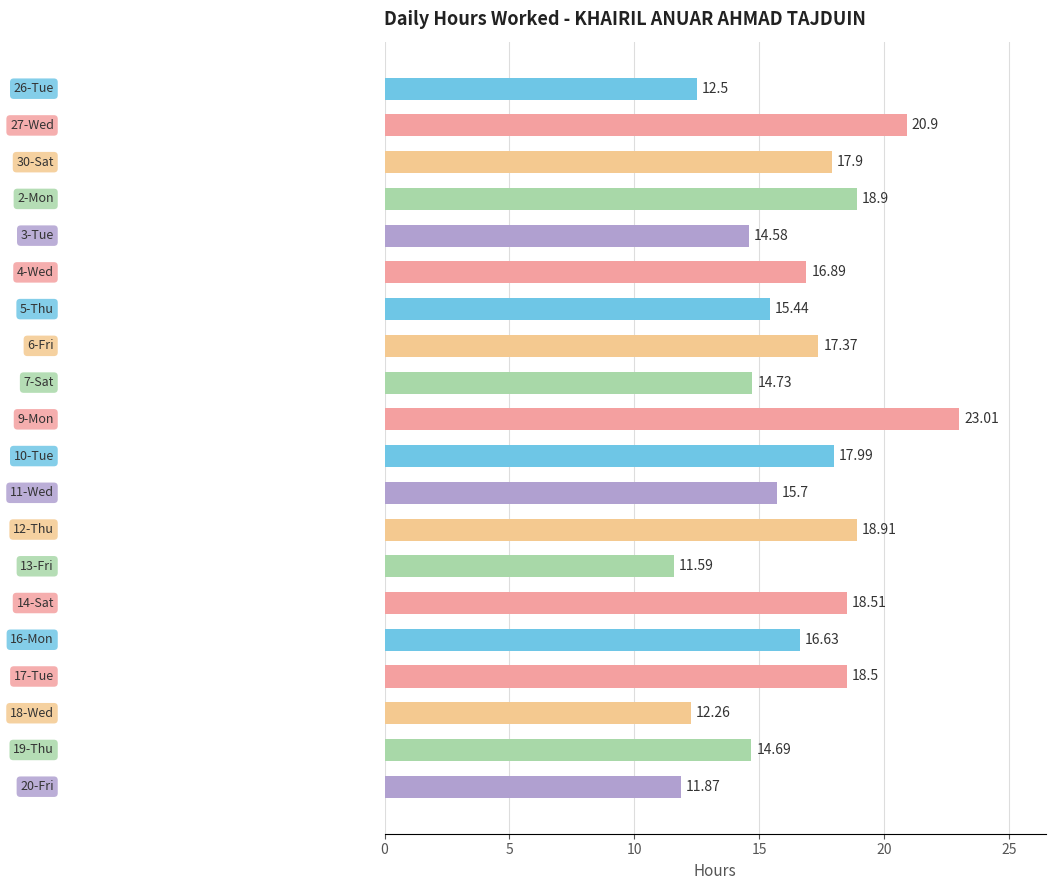

What is the greatest value displayed?

23.0